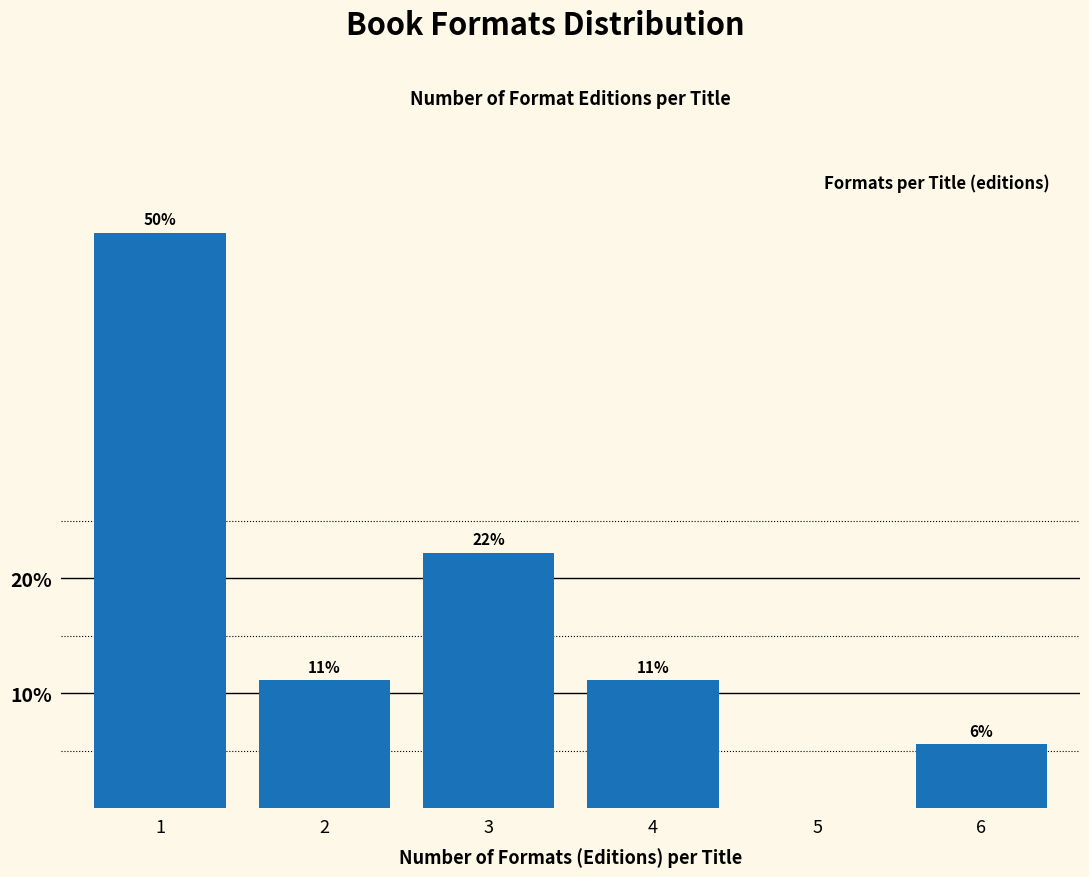

Does the chart contain any negative values?

No